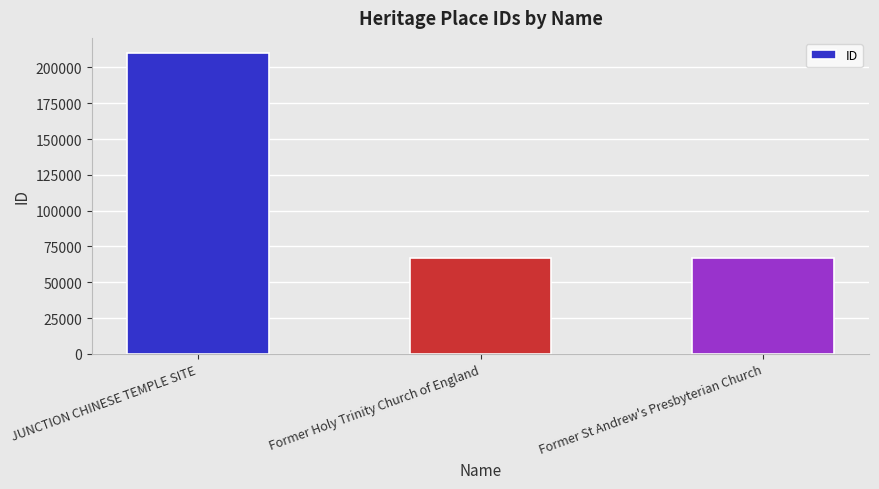

Which category has the highest value across all series?

JUNCTION CHINESE TEMPLE SITE